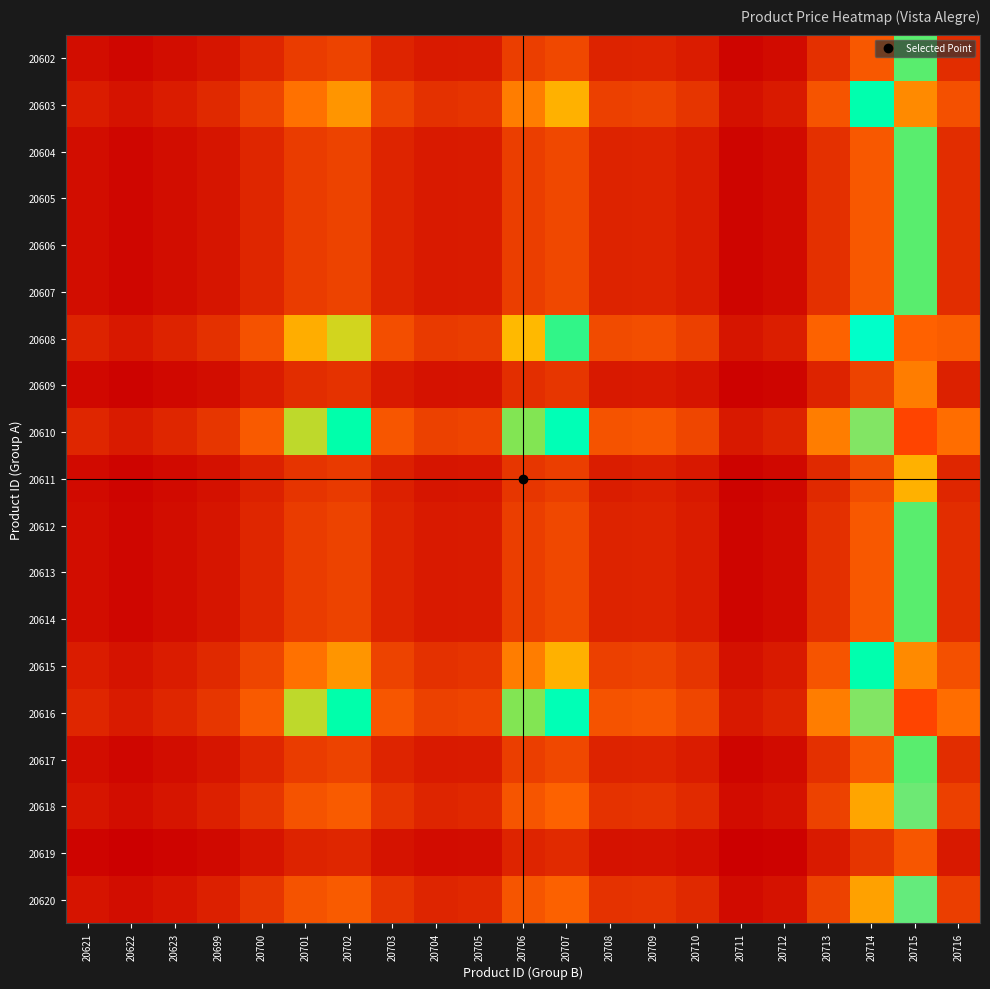

At 20716, list the series in order from largest to smallest.

20610, 20616, 20608, 20603, 20615, 20618, 20620, 20602, 20604, 20605, 20606, 20607, 20612, 20613, 20614, 20617, 20611, 20609, 20619